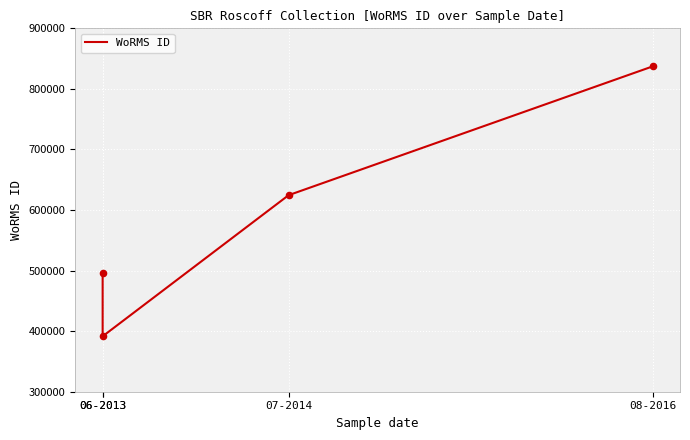

What is the change in value from 06-2013 to 08-2016?

+445566